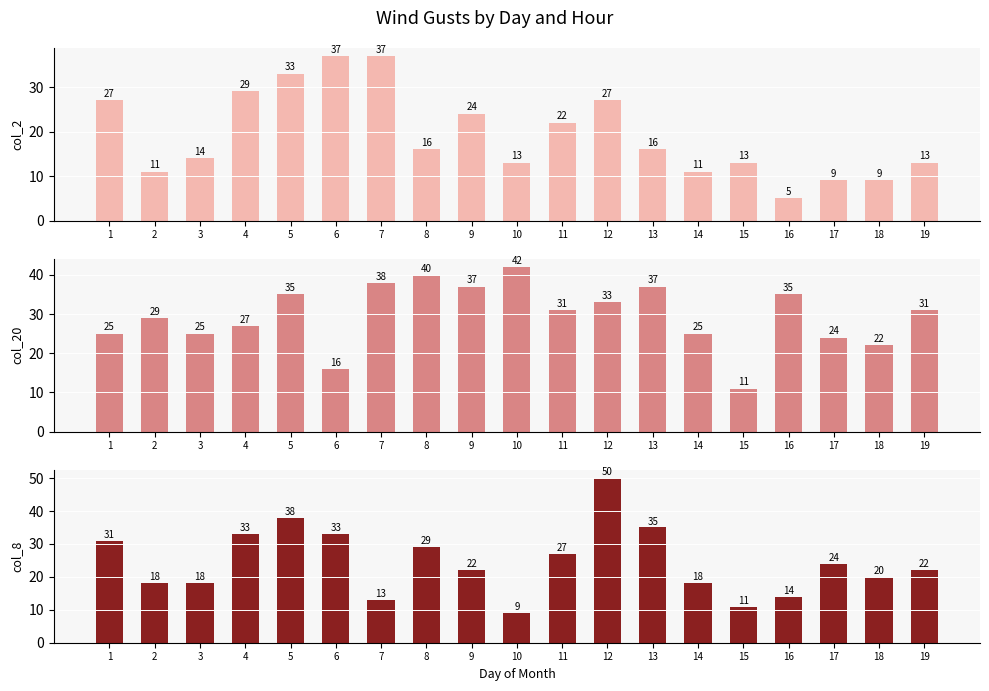

How many values in the col_2 series are below 16?

9